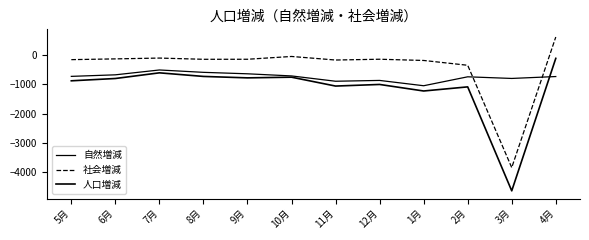

Does the chart display data point markers on the line(s)?

No